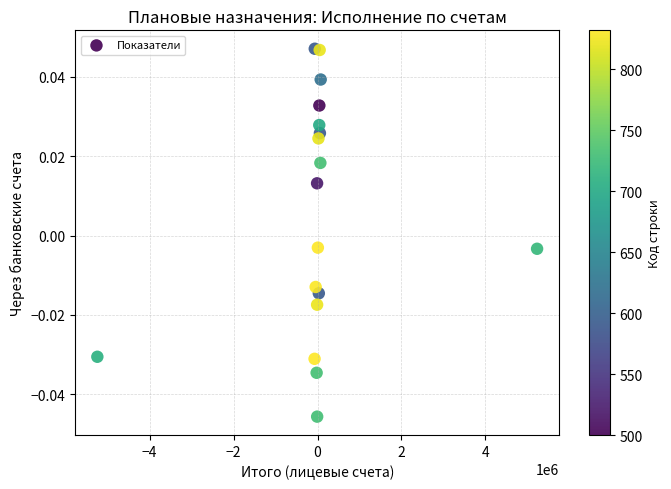

What is the range of X values (max minus min)?

10471004.2